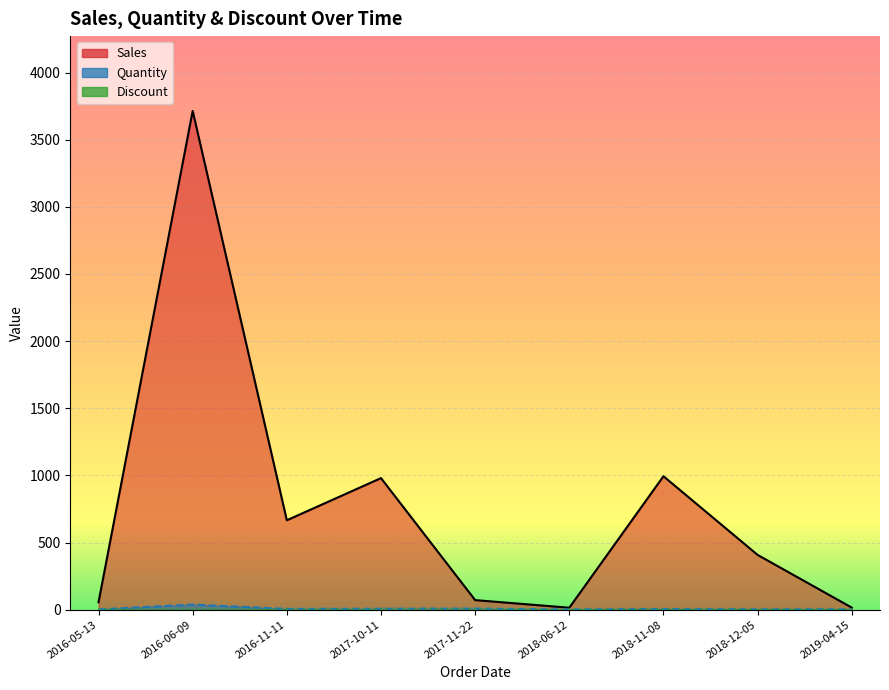

What is the difference between the maximum and second lowest values in the Quantity series?

36.0